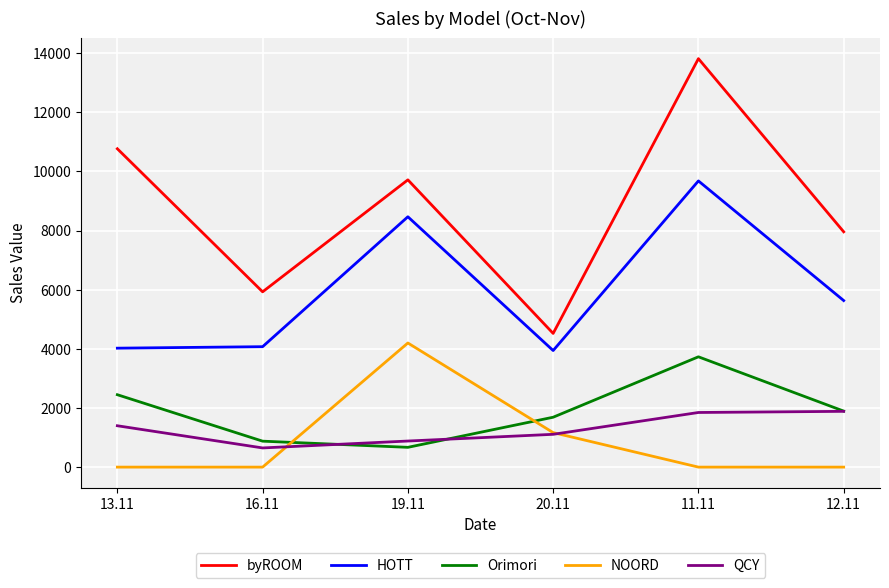

What is the difference between the NOORD values at 12.11 and 19.11?

4197.3